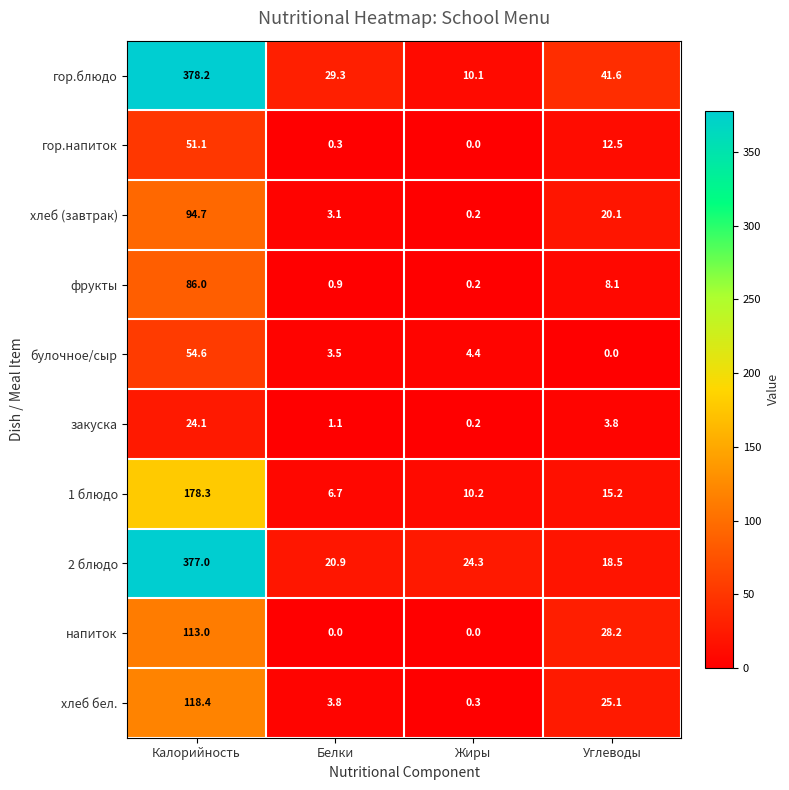

What is the average value of the 2 блюдо series?

110.2